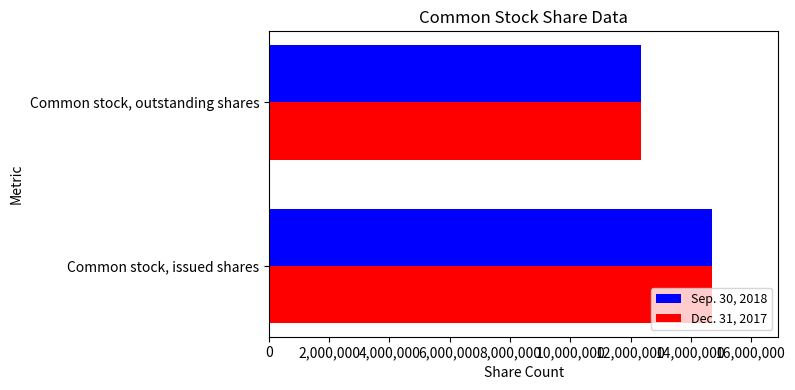

What is the difference between the Sep. 30, 2018 values at Common stock, outstanding shares and Common stock, issued shares?

2349145